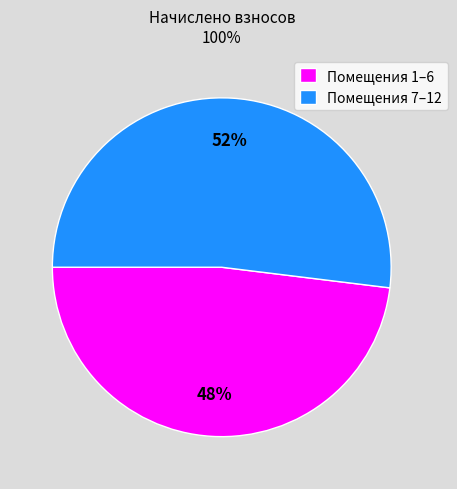

Is there a majority slice in this chart?

Yes